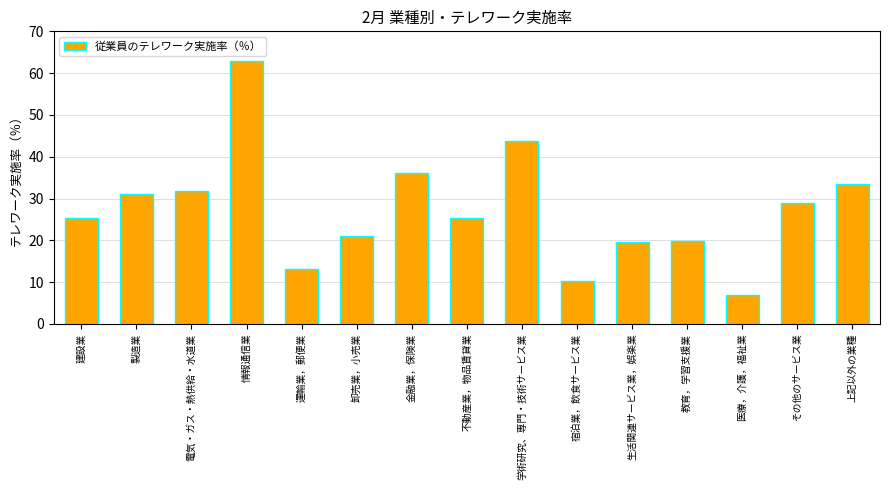

Which label corresponds to the smallest value in the chart?

医療，介護，福祉業